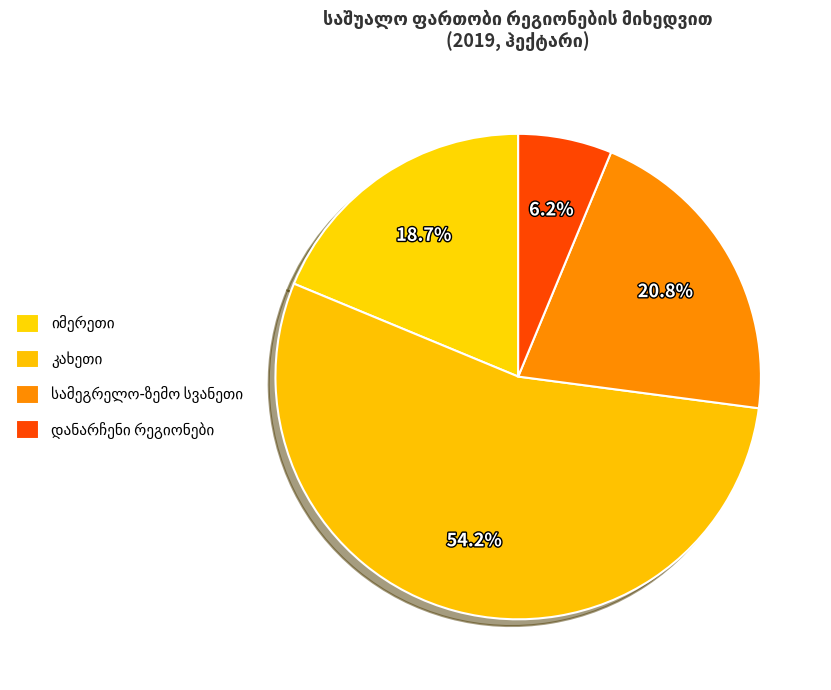

How many segments does this pie chart have?

4